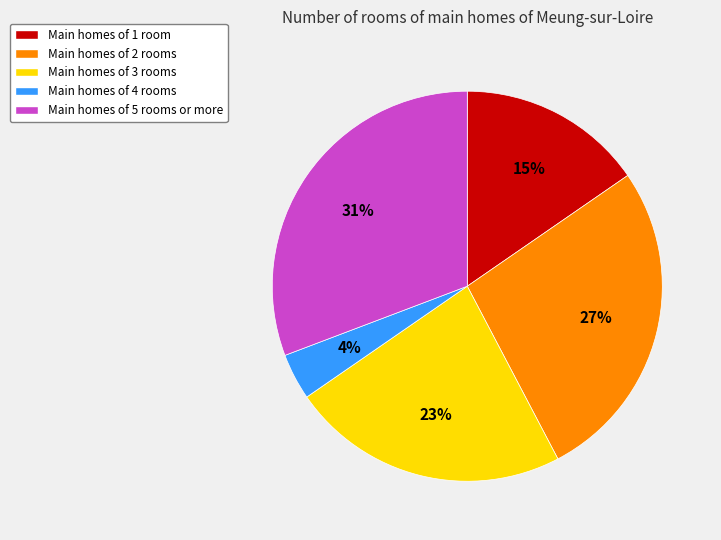

What is the largest slice in the pie chart?

Main homes of 5 rooms or more